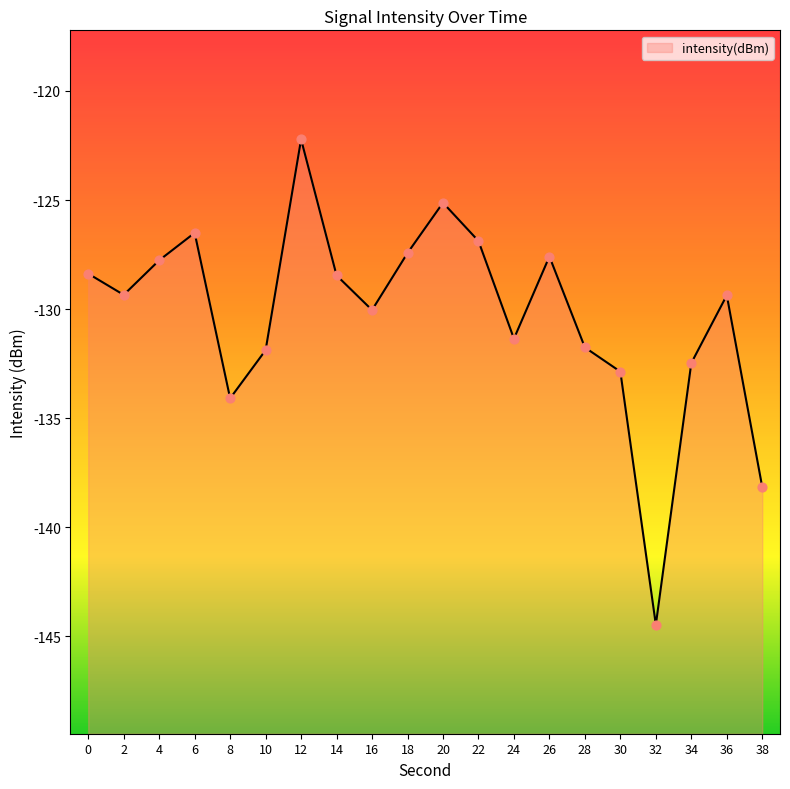

Between 34 and 16, which is larger?

16